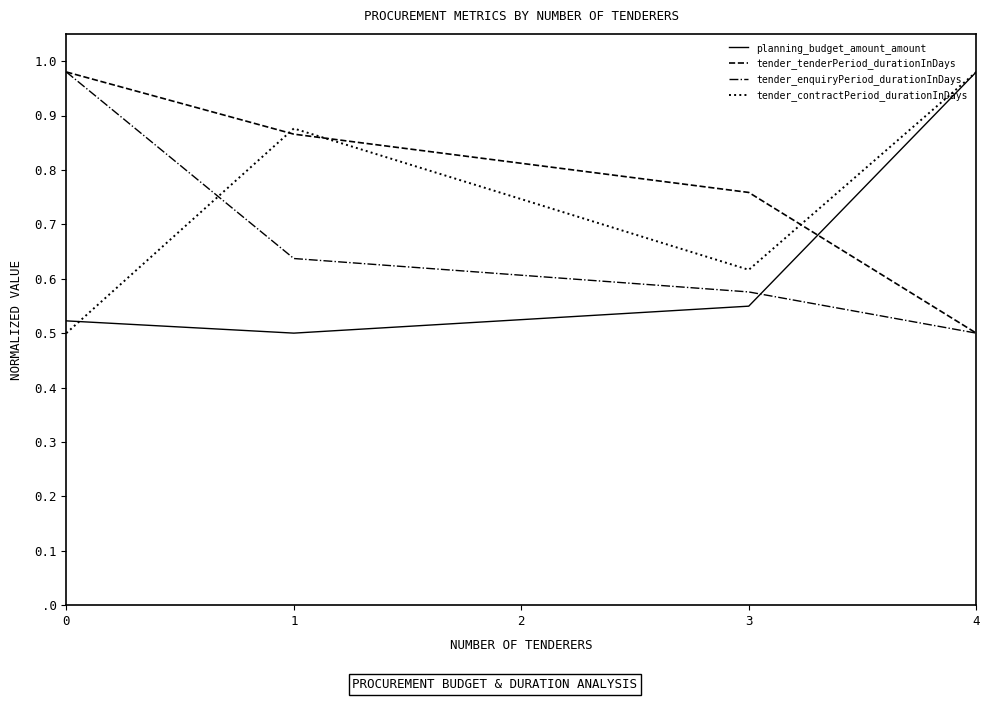

Does the chart display data point markers on the line(s)?

No